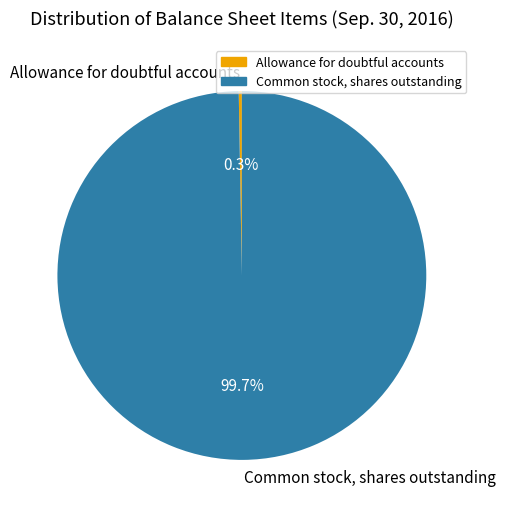

What is the largest slice in the pie chart?

Common stock, shares outstanding